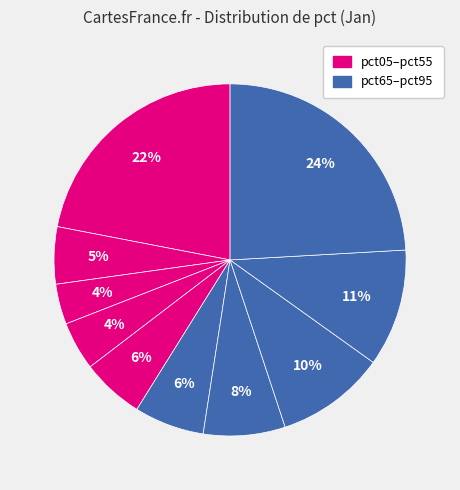

Which category has the biggest portion of the pie?

pct95